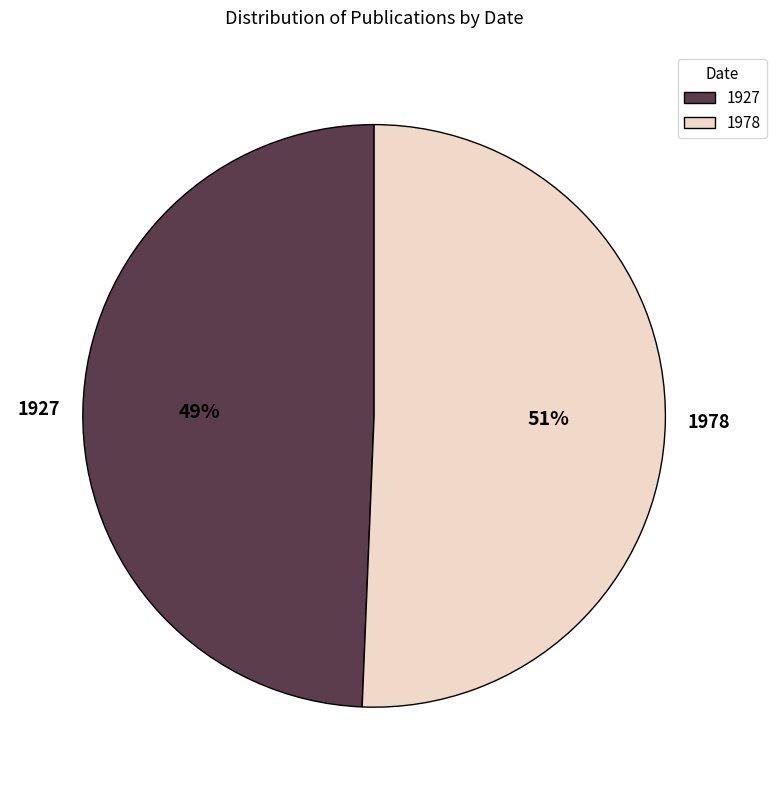

Which category has the biggest portion of the pie?

1978